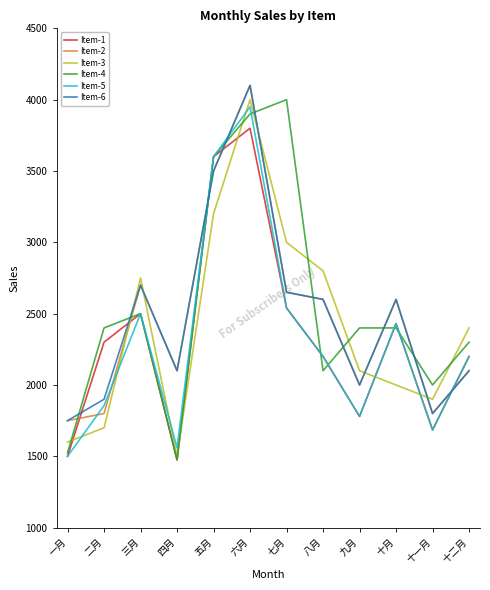

What is the spread (max minus min) of values at 四月?

625